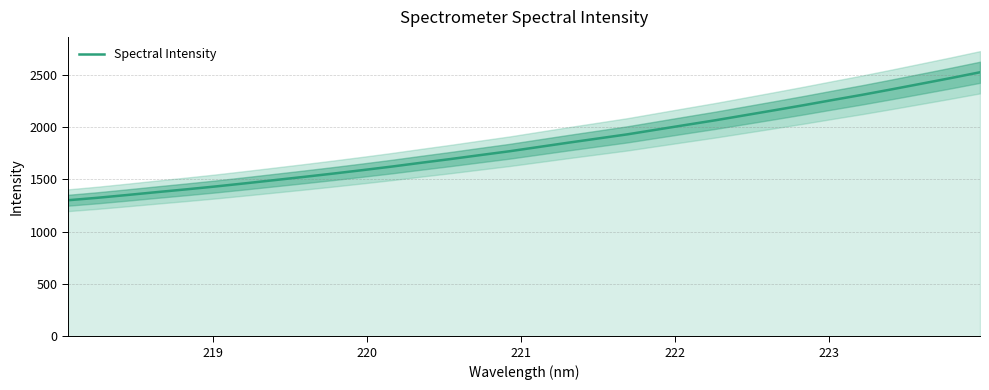

What is the smallest value displayed?

1299.2